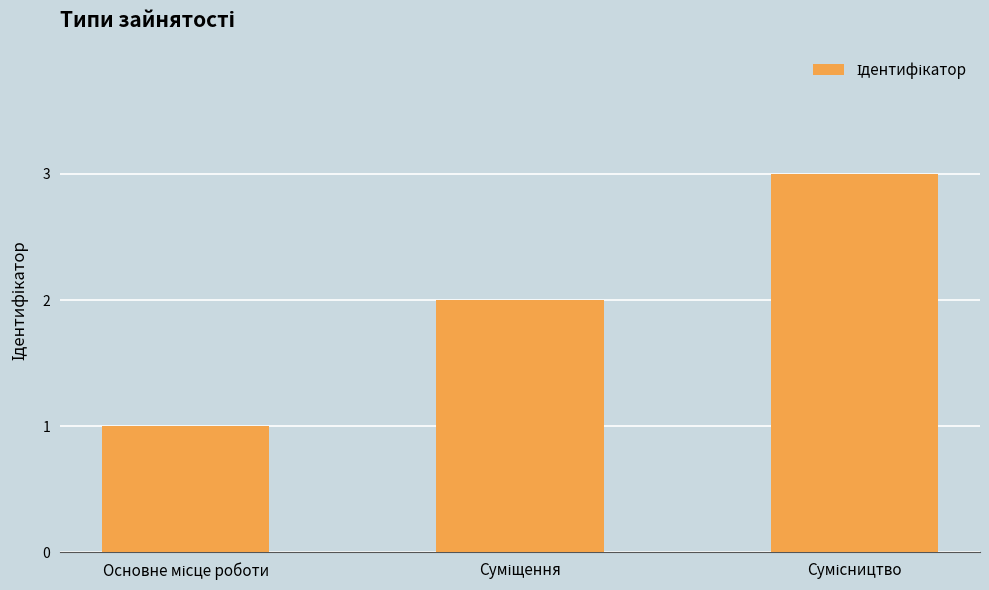

What is the value of the 2nd bar from the left?

2